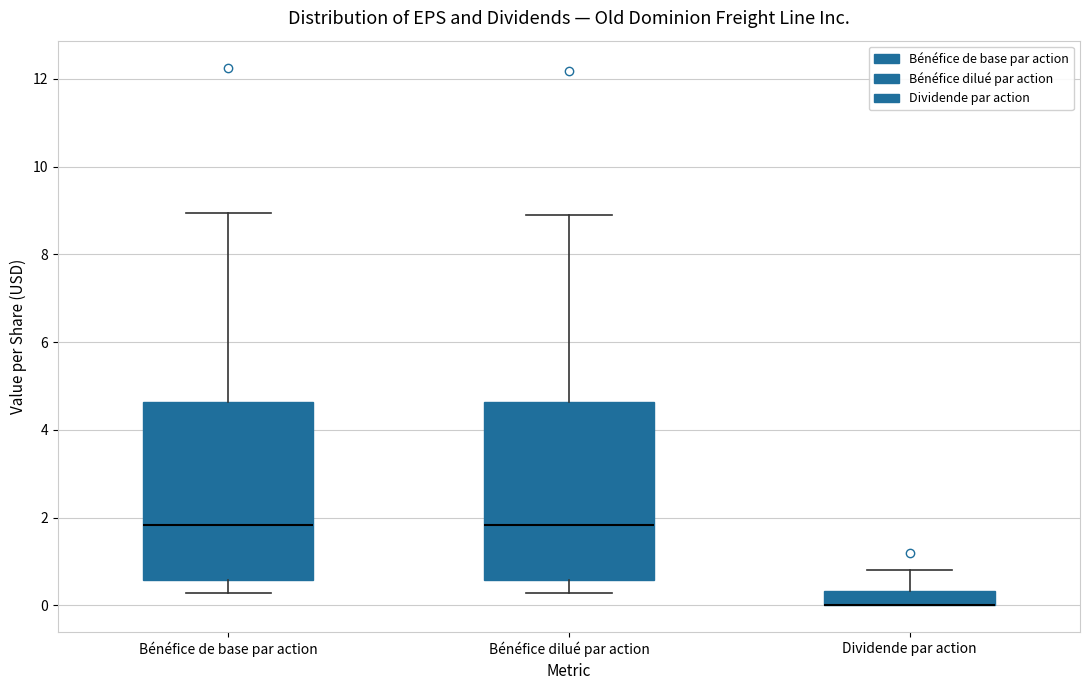

Reading left to right, transcribe this box plot: for each box, give where its median line is, the range the box spans, and where its two whiskers end, as read against the y-axis. The values are not printed on the chart, so give them approximately, as read against the axis.

Bénéfice de base par action: median 1.8, box 0.6 to 4.6, whiskers 0.2 to 9.0
Bénéfice dilué par action: median 1.8, box 0.6 to 4.6, whiskers 0.2 to 8.8
Dividende par action: median 0.0 (drawn on the box's lower edge), box 0.0 to 0.4, whiskers 0.0 to 0.8